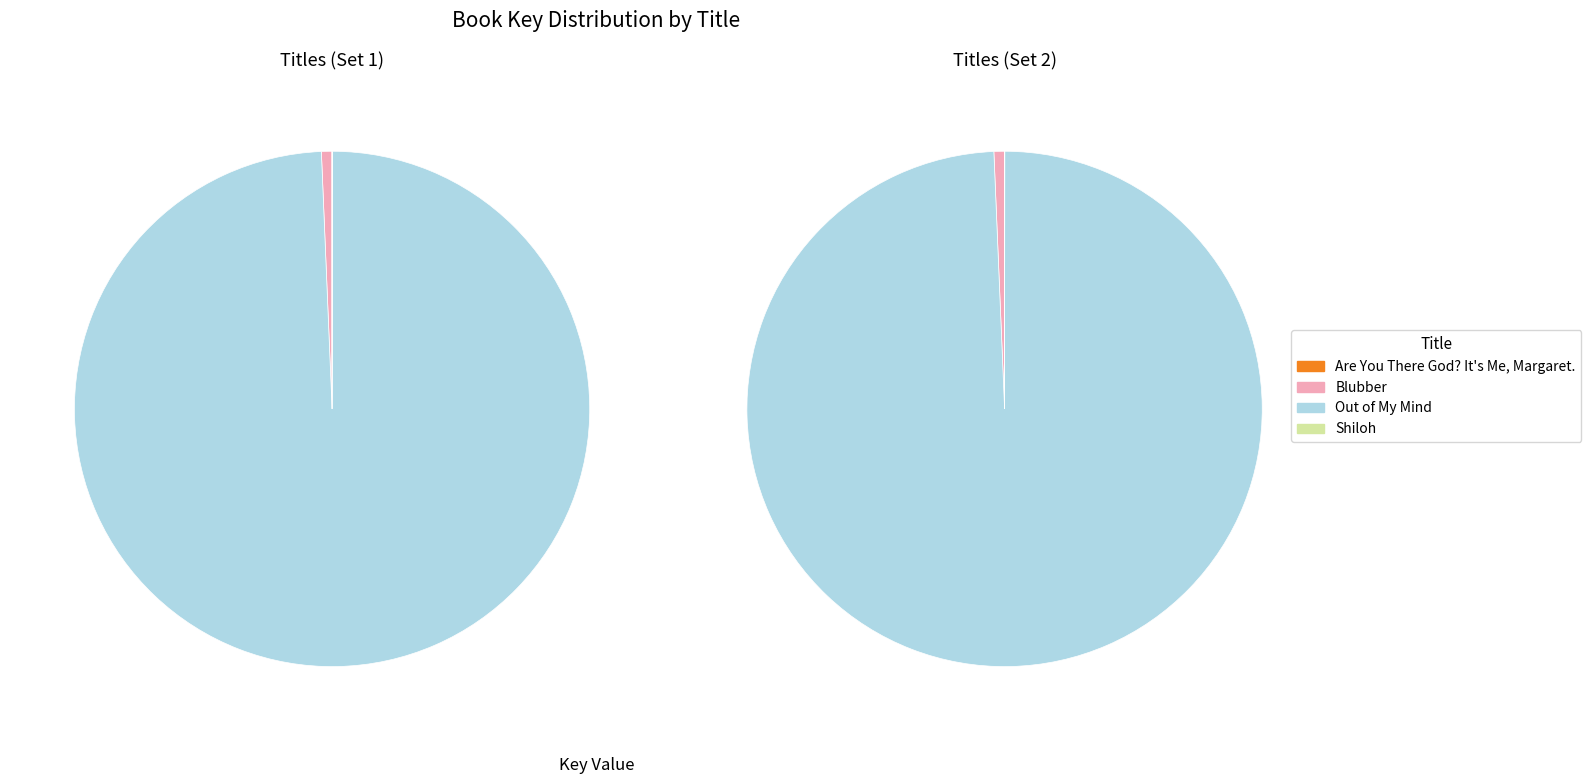

Does Shiloh represent more than half of the total?

No